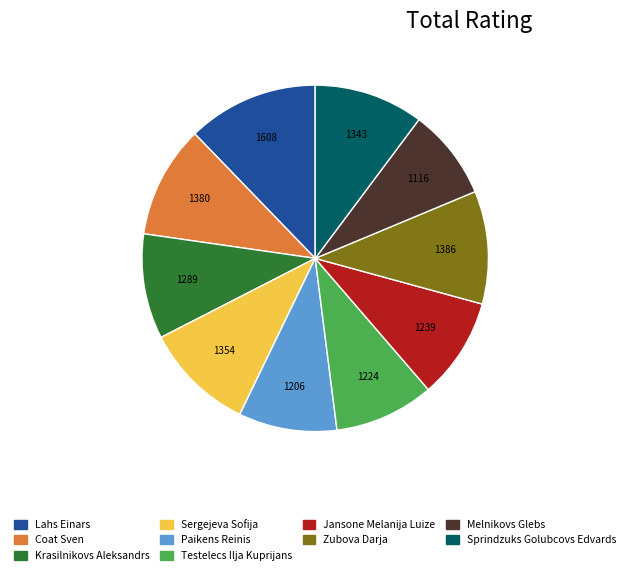

How many segments does this pie chart have?

10